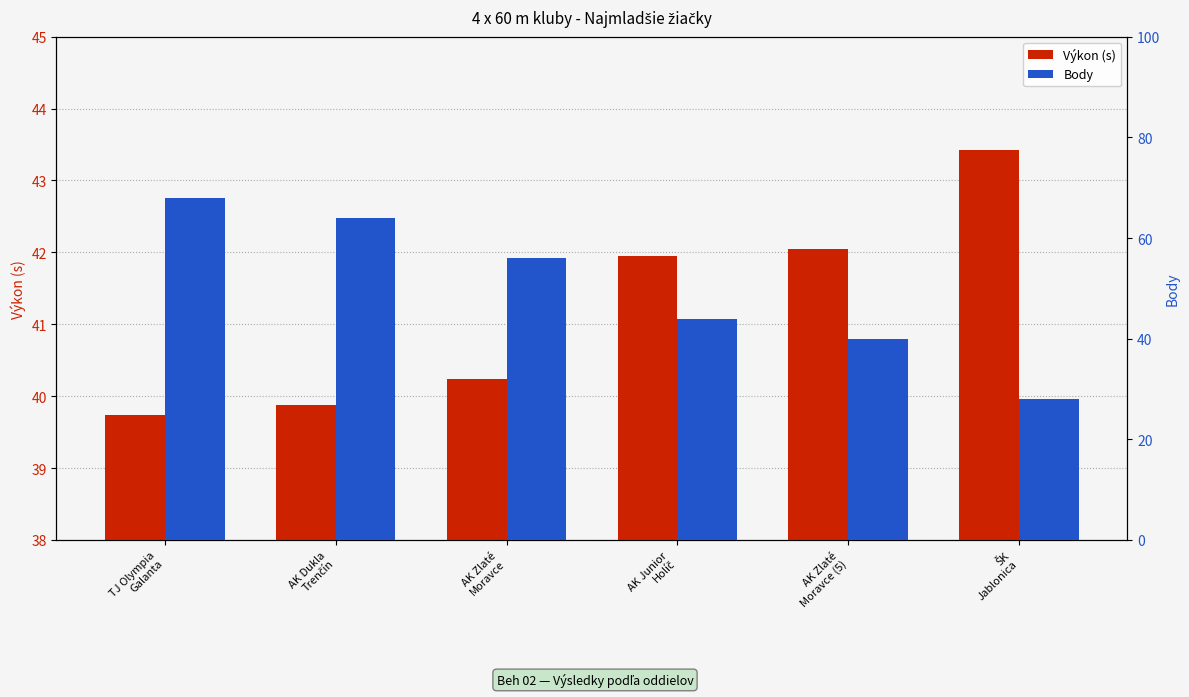

Reading right to left, what are all the values shown in this chart?

Výkon: 43.4	42.0	42.0	40.2	39.9	39.7
Body: 28.0	40.0	44.0	56.0	64.0	68.0